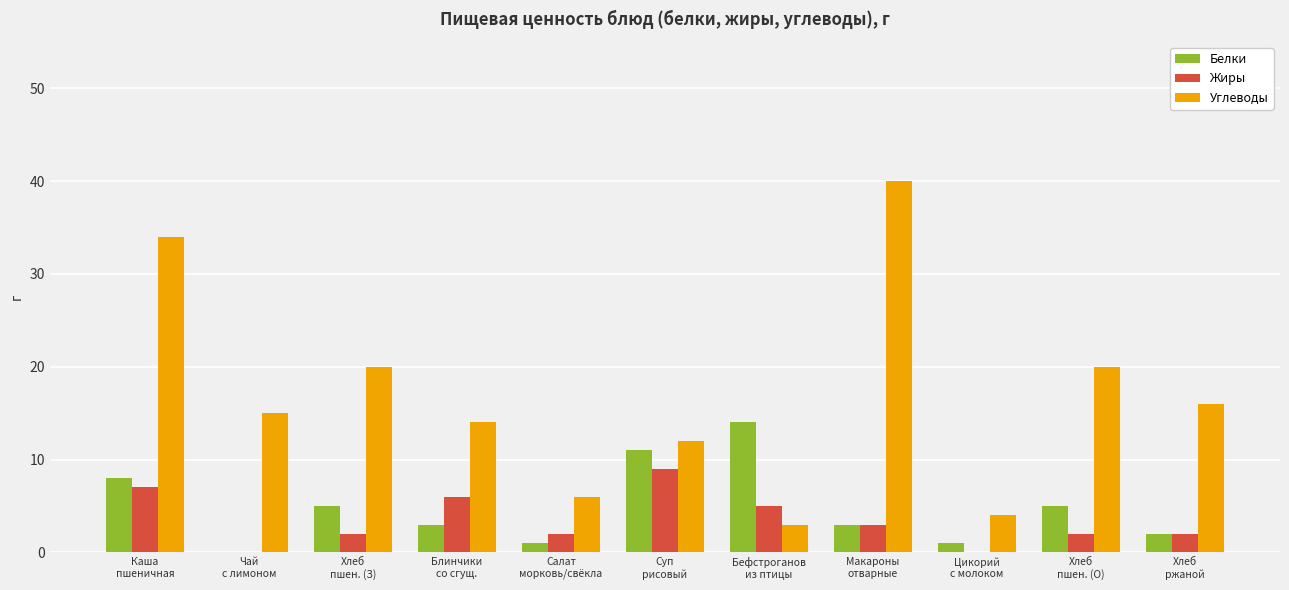

What are all the series names shown in the legend?

Белки, Жиры, Углеводы